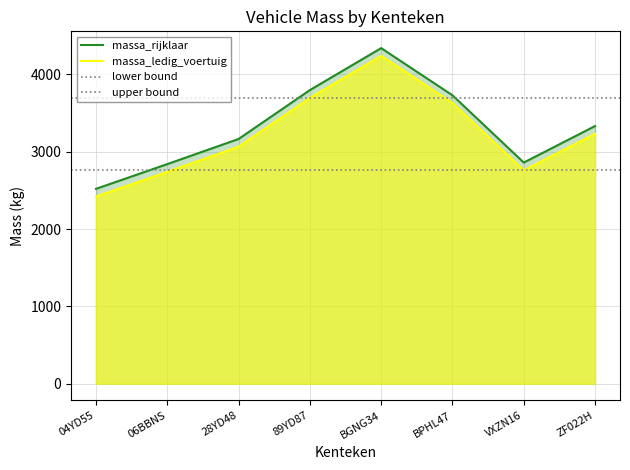

At which label does massa_ledig_voertuig reach its minimum?

04YD55